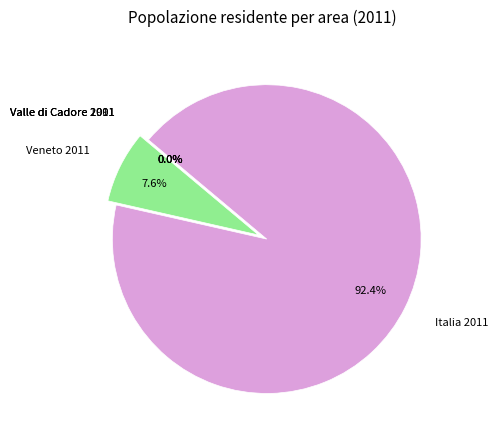

Does any single category account for the majority?

Yes